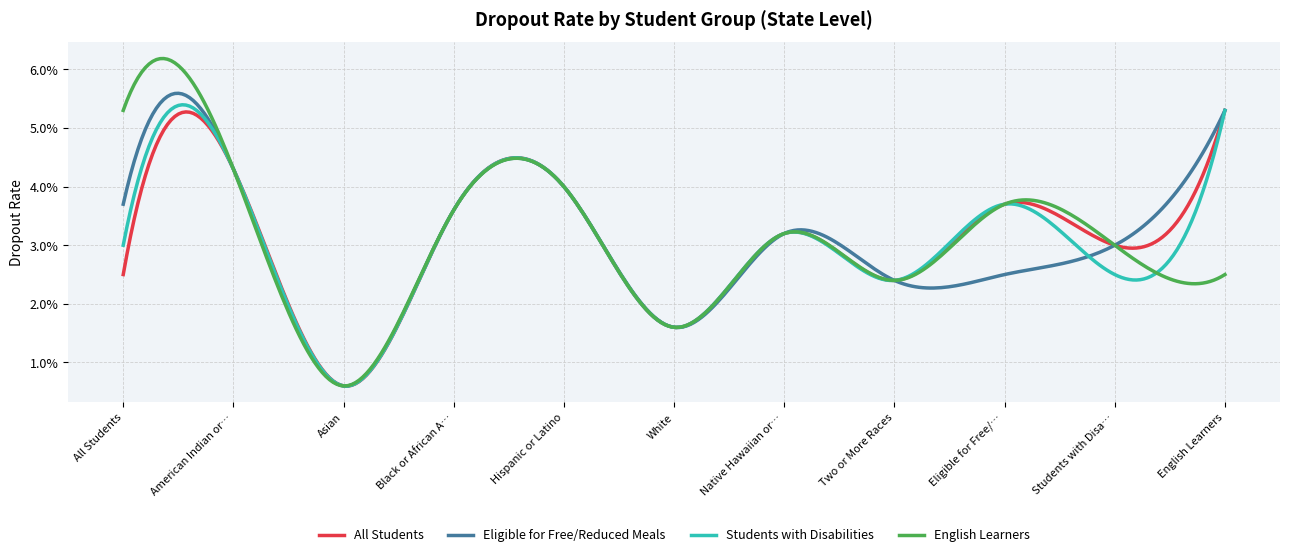

What are all the series names shown in the legend?

All Students, Eligible for Free/Reduced Meals, Students with Disabilities, English Learners